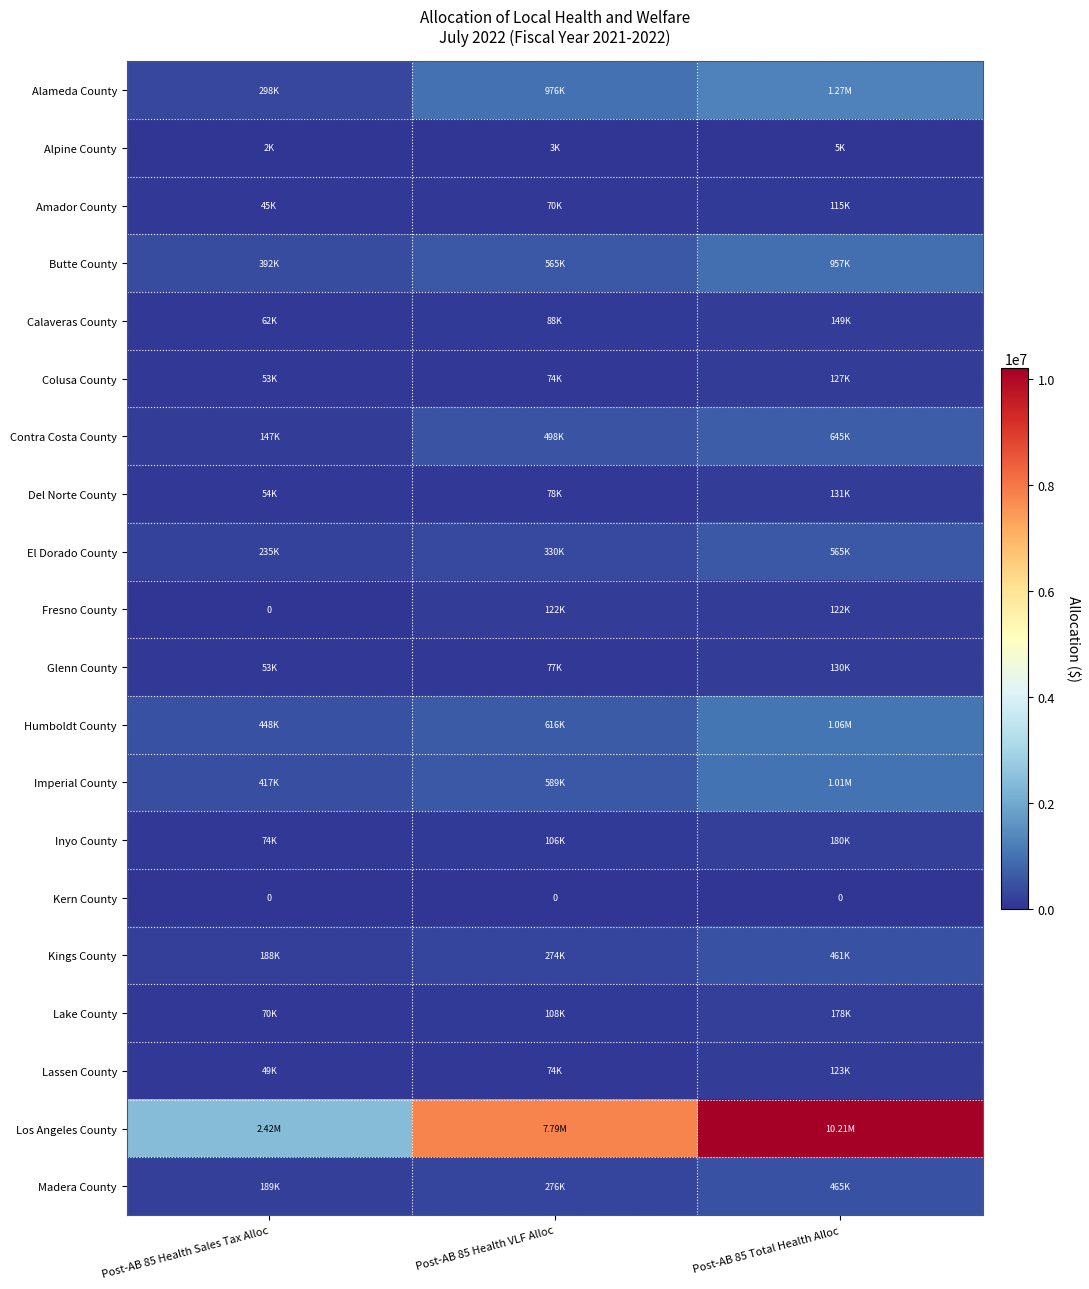

True or false: Alameda County has a value of 1837023.8 at Post-AB 85 Total Health Alloc.

False